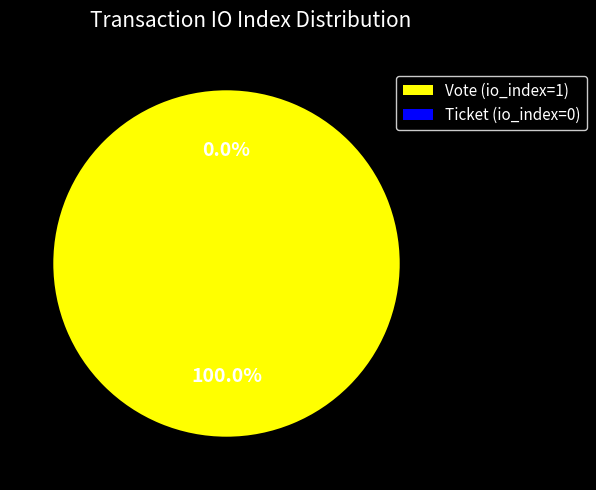

Between Vote (io_index=1) and Ticket (io_index=0), which is larger?

Vote (io_index=1)